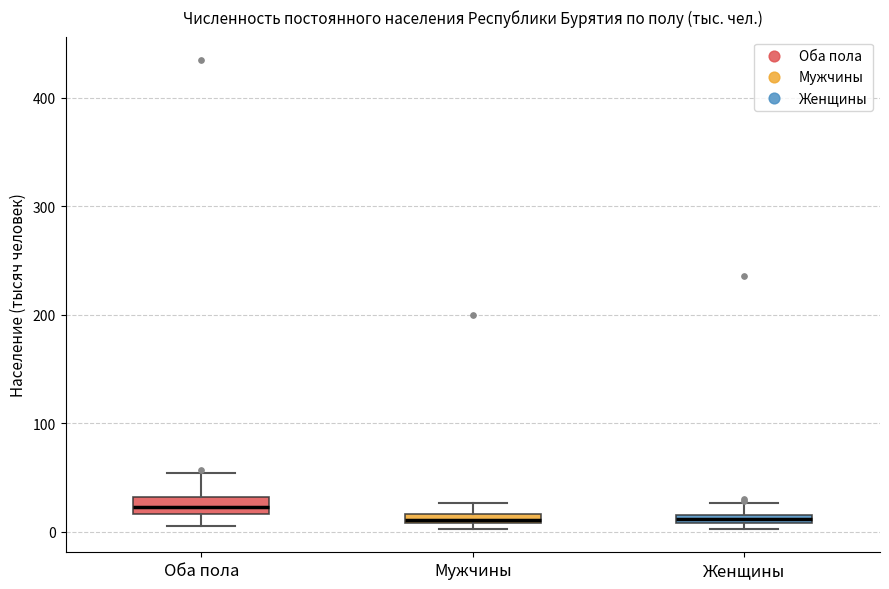

Where does the lower whisker of the box for Оба пола end on the y-axis? The values are not printed on the chart, so give them approximately, as read against the axis.

10